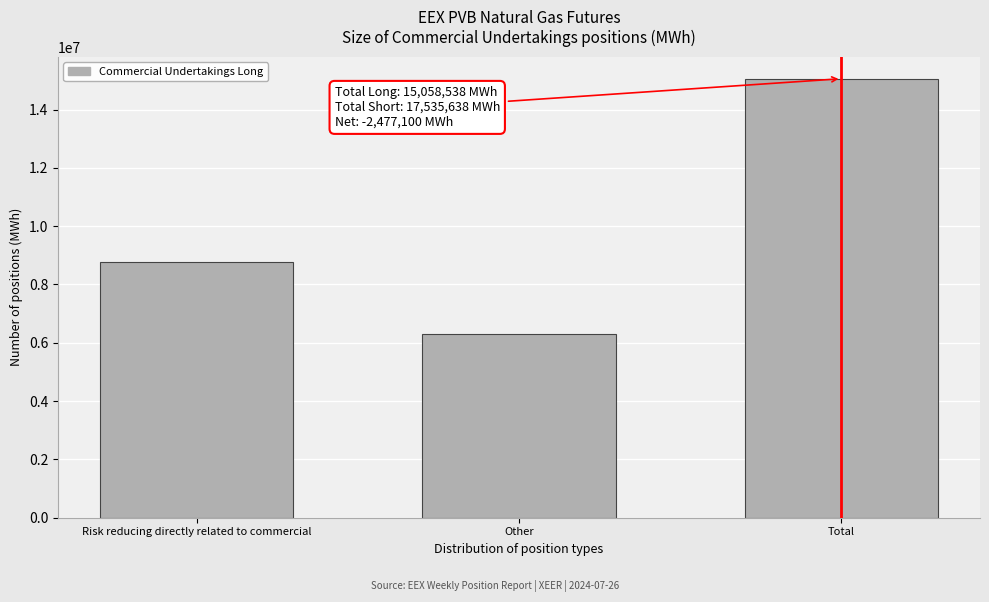

Reading right to left, what are all the values shown in this chart?

Total=15058538	Other=6289910	Risk reducing directly related to commercial=8768628